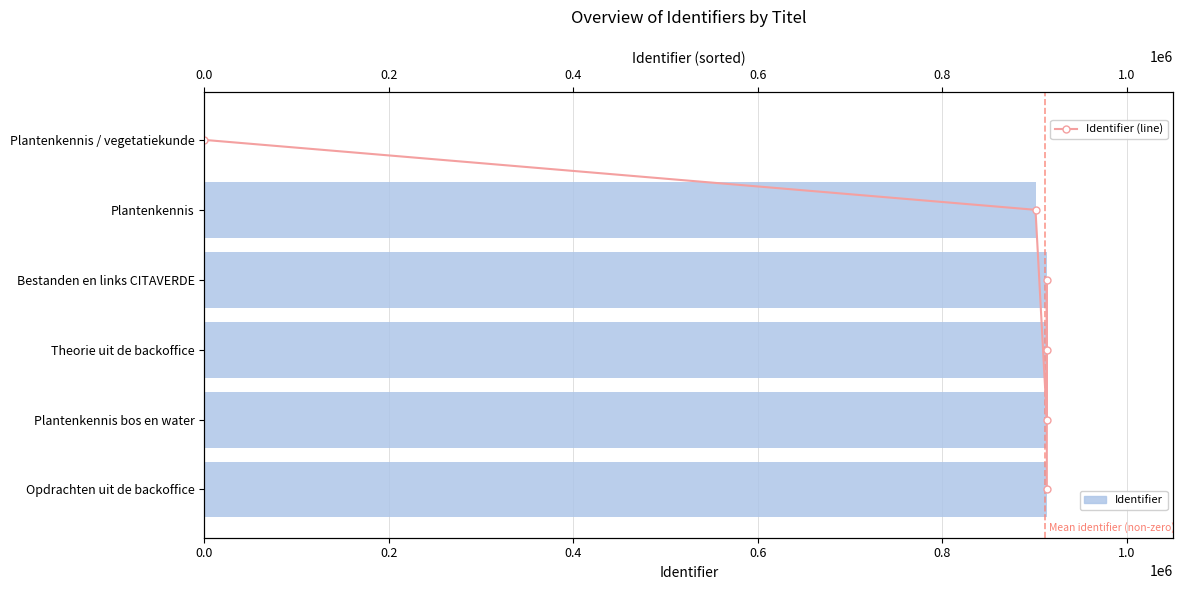

True or false: Identifier (line) has a value of 2 at 0.6.

True